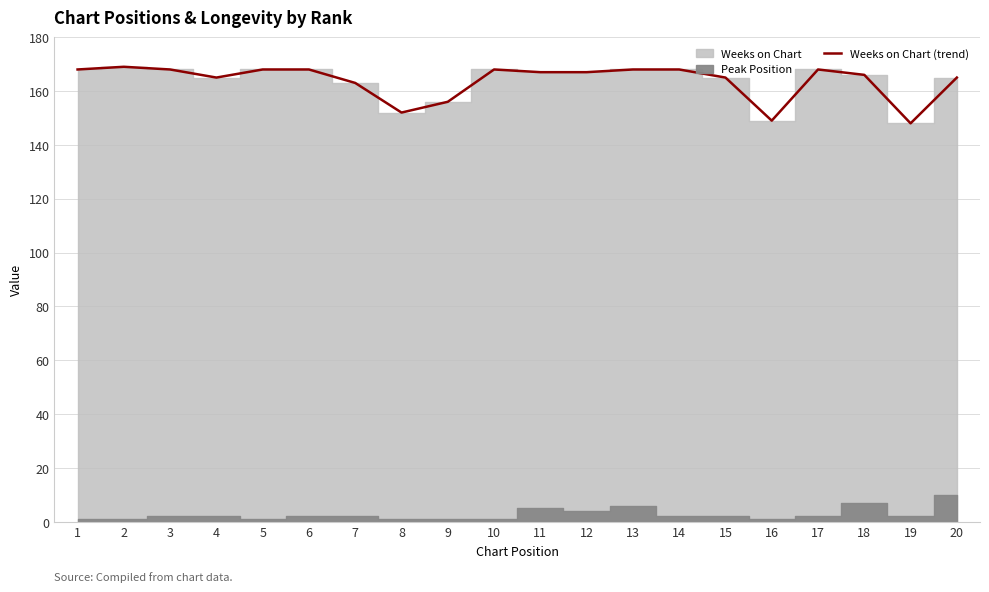

Reading left to right, transcribe all the data shown in this chart.

168	169	168	165	168	168	163	152	156	168	167	167	168	168	165	149	168	166	148	165